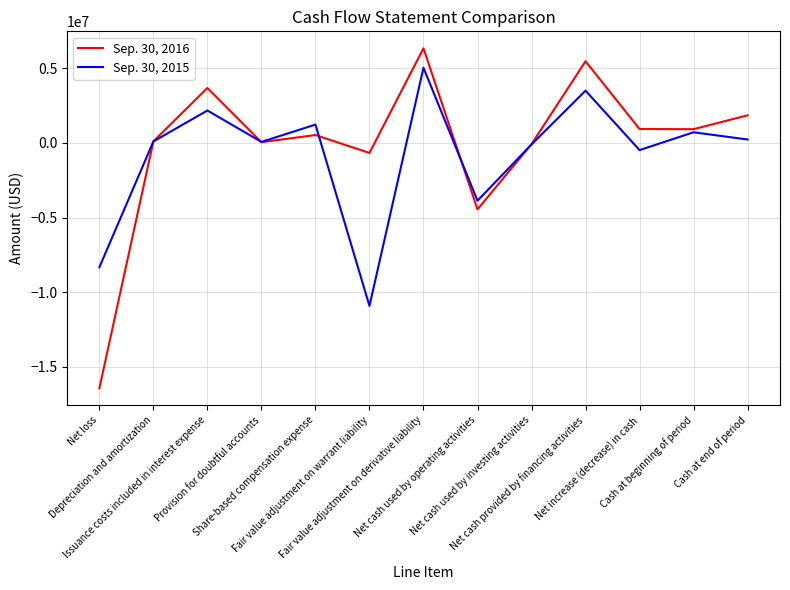

What is the difference between the Sep. 30, 2016 values at Fair value adjustment on warrant liability and Net loss?

15752000